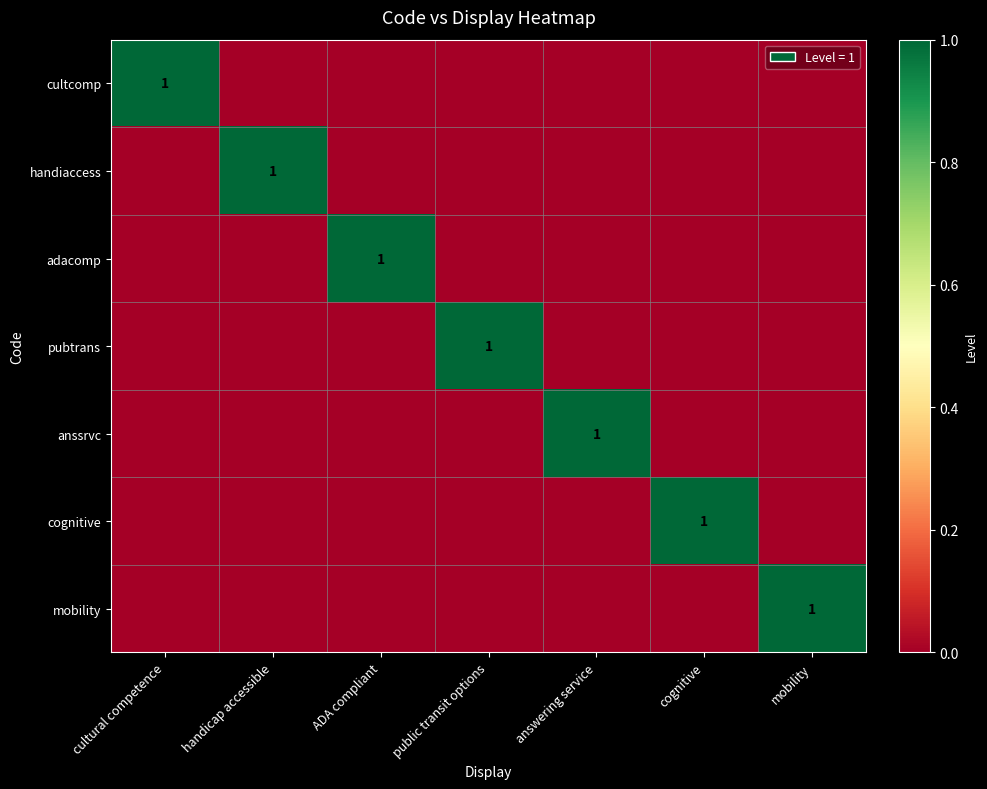

List the series in order of their peak value, highest first.

cultcomp, handiaccess, adacomp, pubtrans, anssrvc, cognitive, mobility